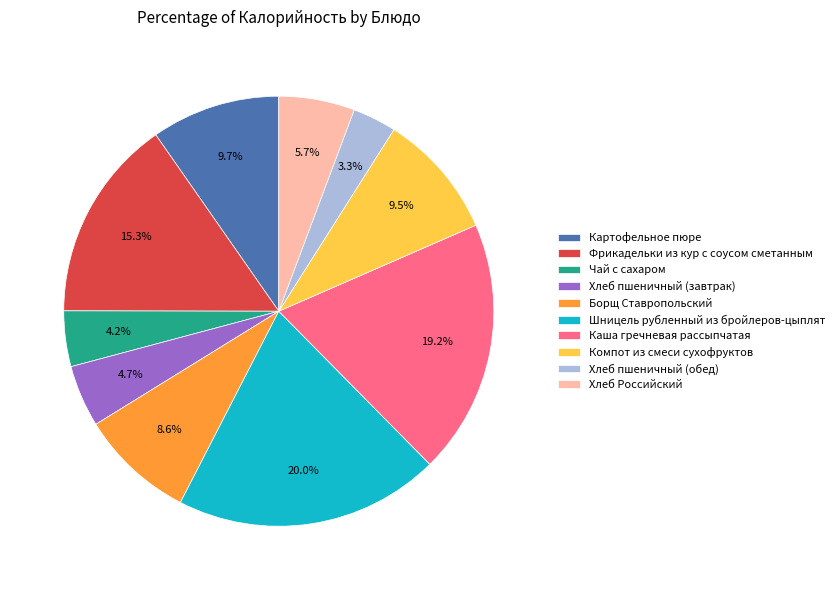

Which has a higher value, Фрикадельки из кур с соусом сметанным or Каша гречневая рассыпчатая?

Каша гречневая рассыпчатая